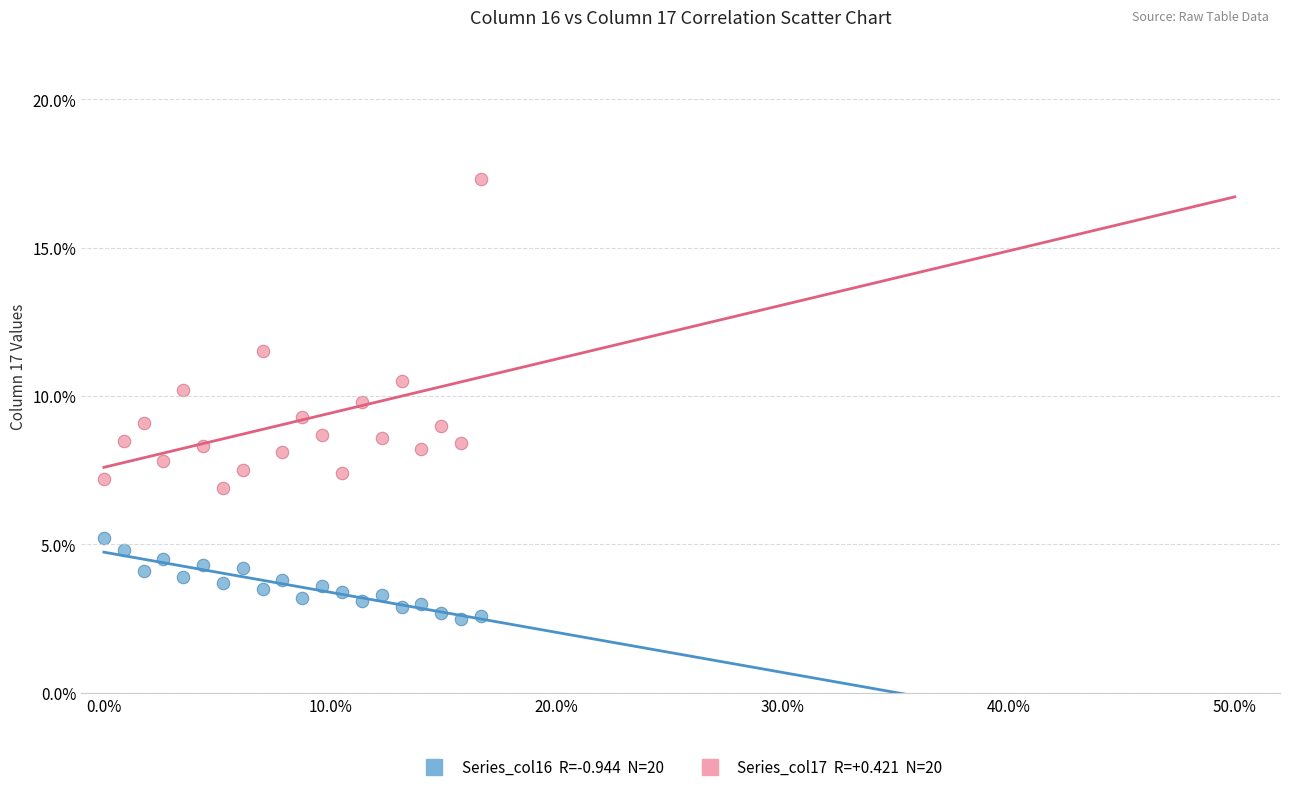

Across all data points, what is the range of Y values (max minus min)?

14.8